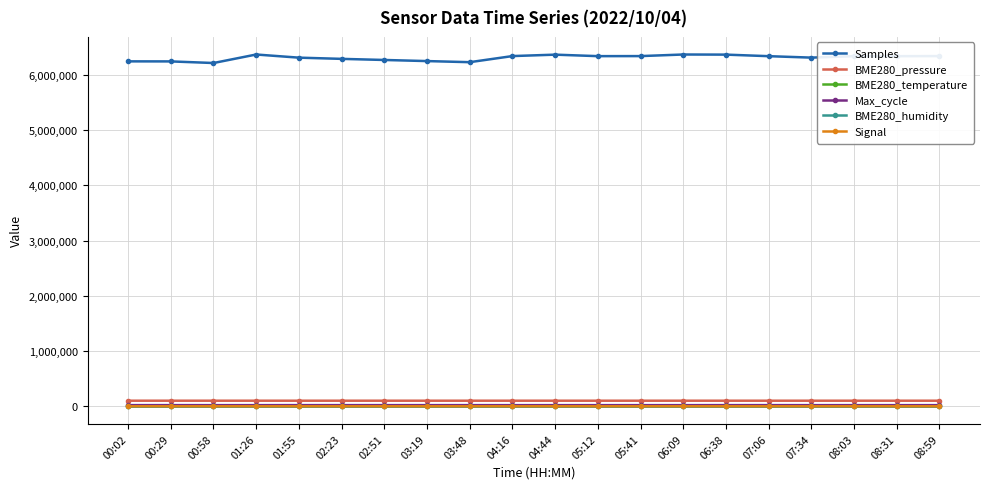

How many categories are shown in the chart?

20